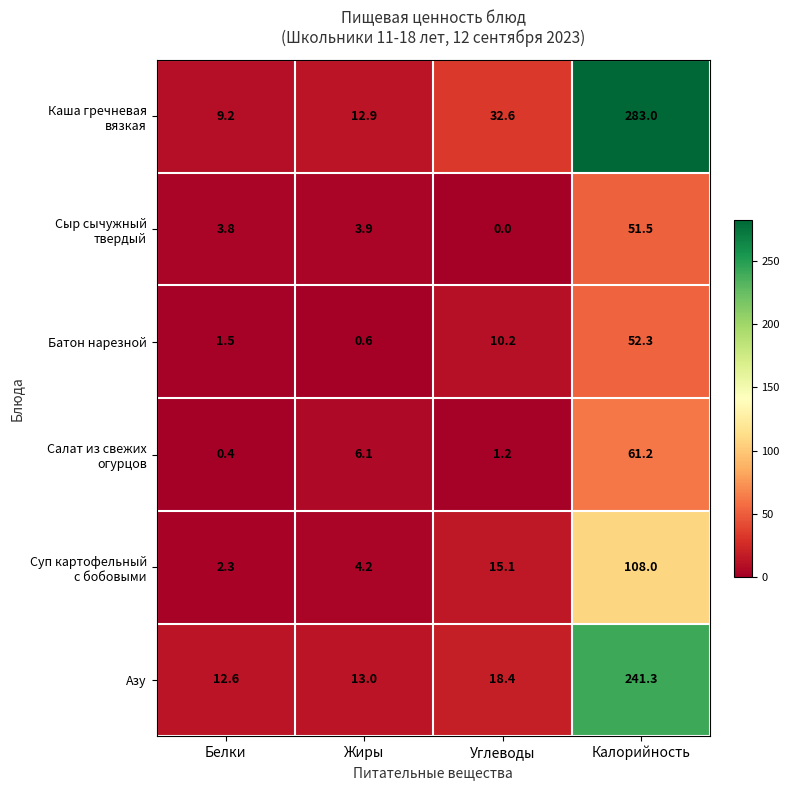

Where does the Батон нарезной series first go above 10?

Углеводы